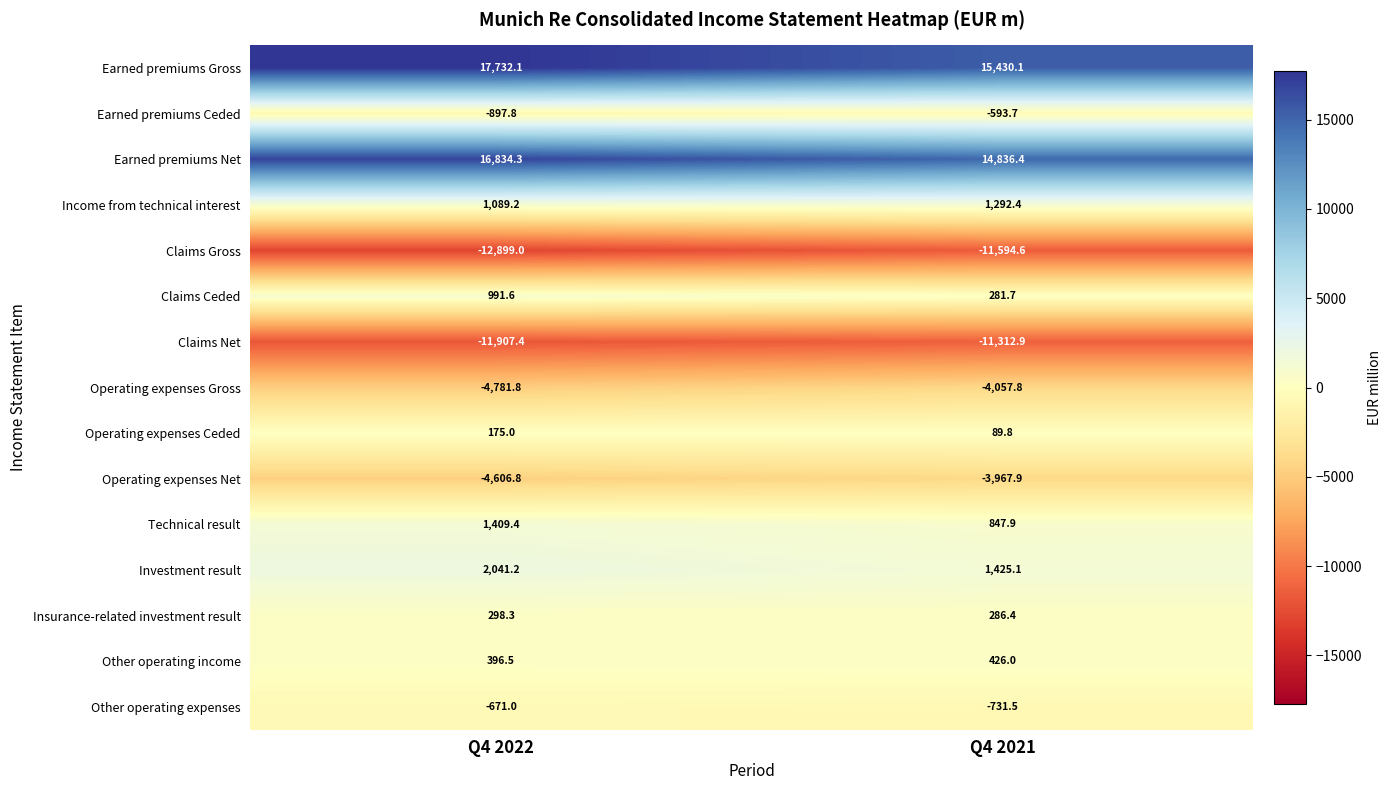

Which series has the largest range (max minus min)?

Earned premiums Gross